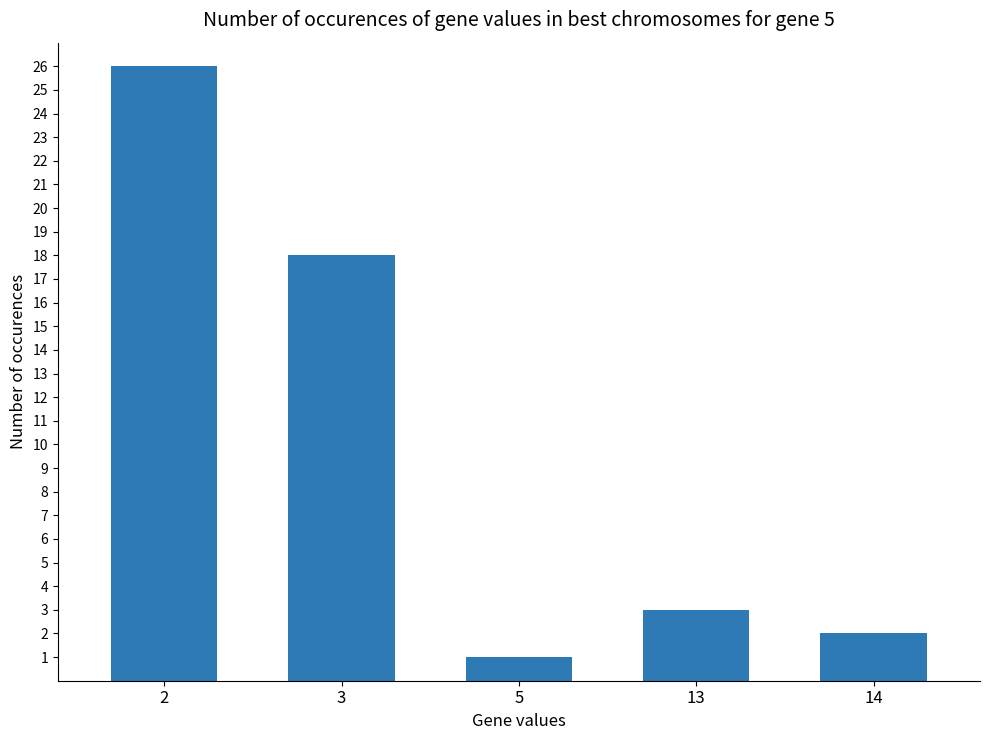

Rank the categories by value from lowest to highest.

5, 14, 13, 3, 2